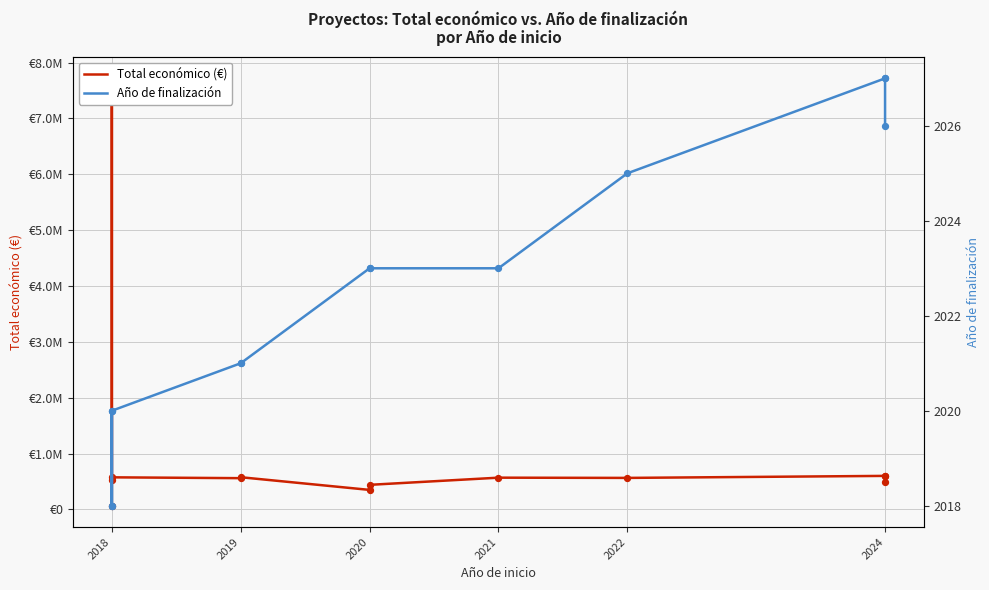

Which series reaches the maximum Y coordinate?

Total económico (€)